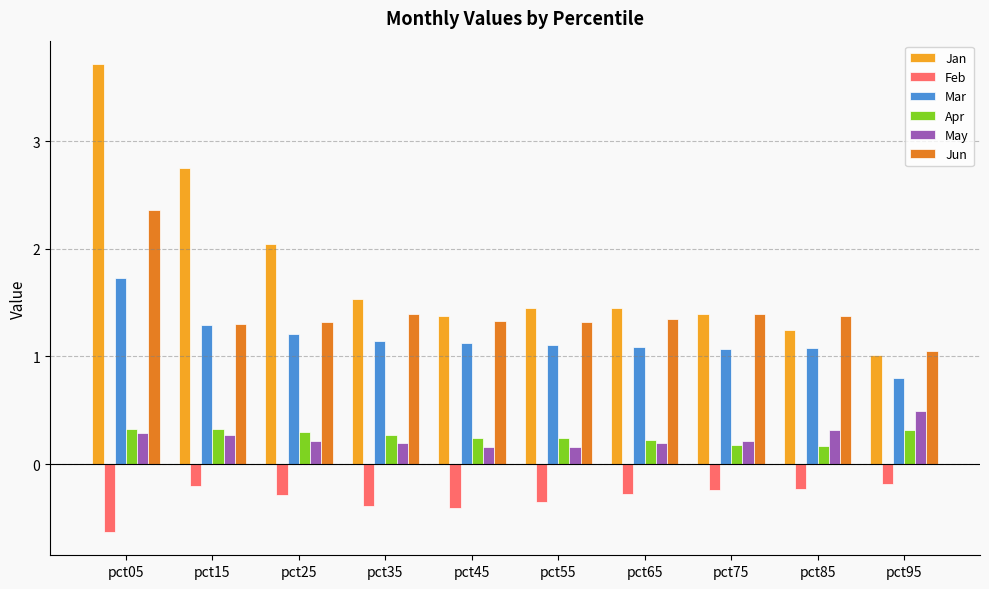

What are all the series names shown in the legend?

Jan, Feb, Mar, Apr, May, Jun